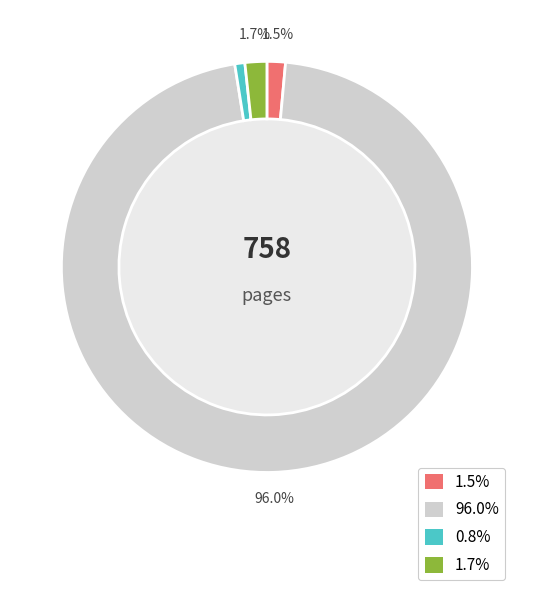

Is there a majority slice in this chart?

Yes